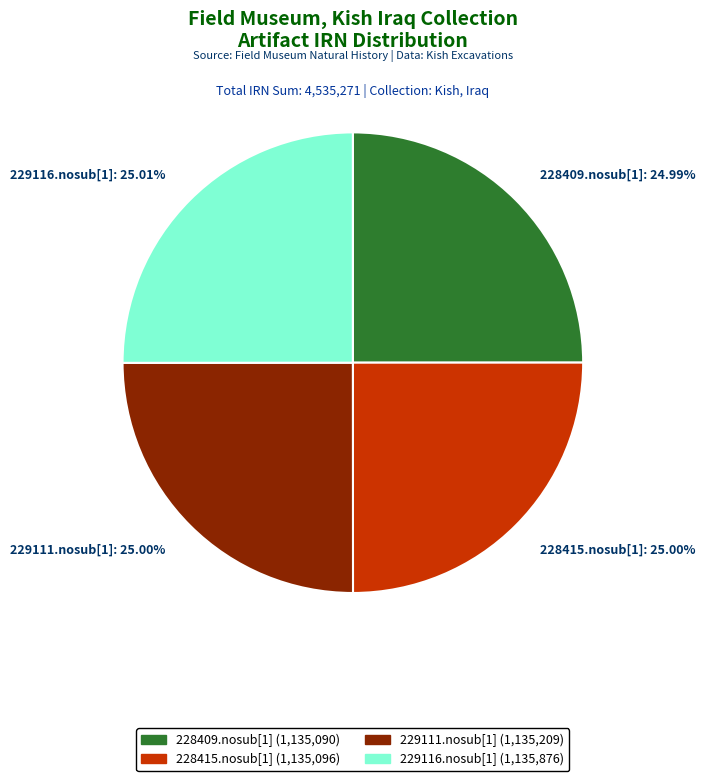

Is 228409.nosub[1]: 24.99% the majority of the pie?

No